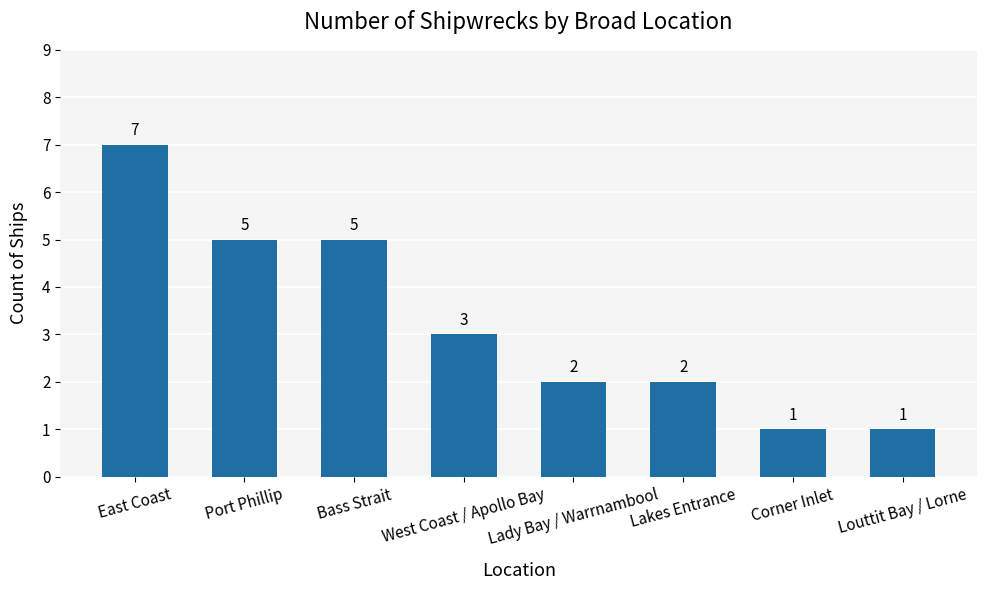

What is the average value?

3